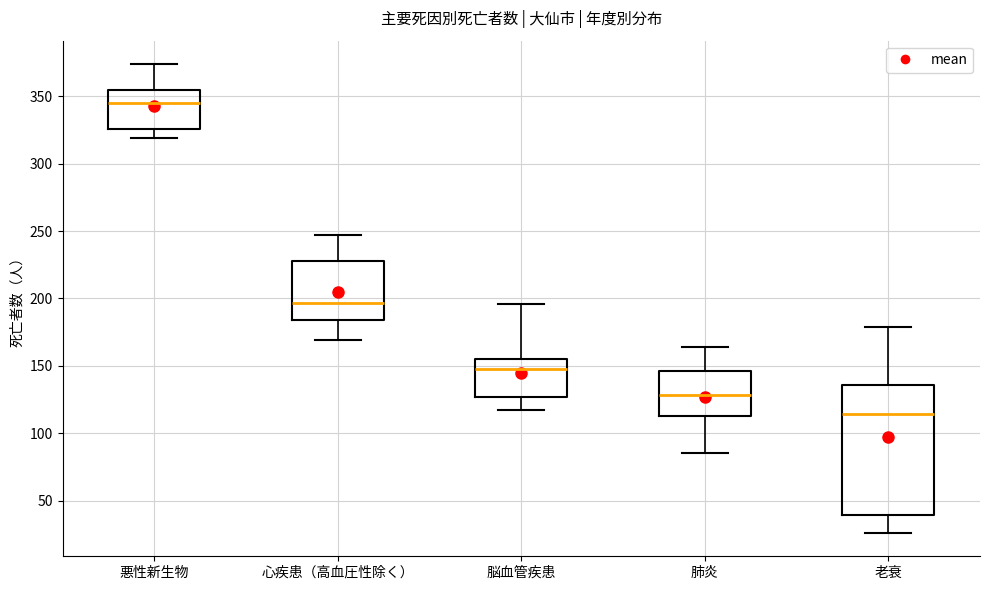

Where does the median line of the box for 老衰 sit on the y-axis? The values are not printed on the chart, so give them approximately, as read against the axis.

115